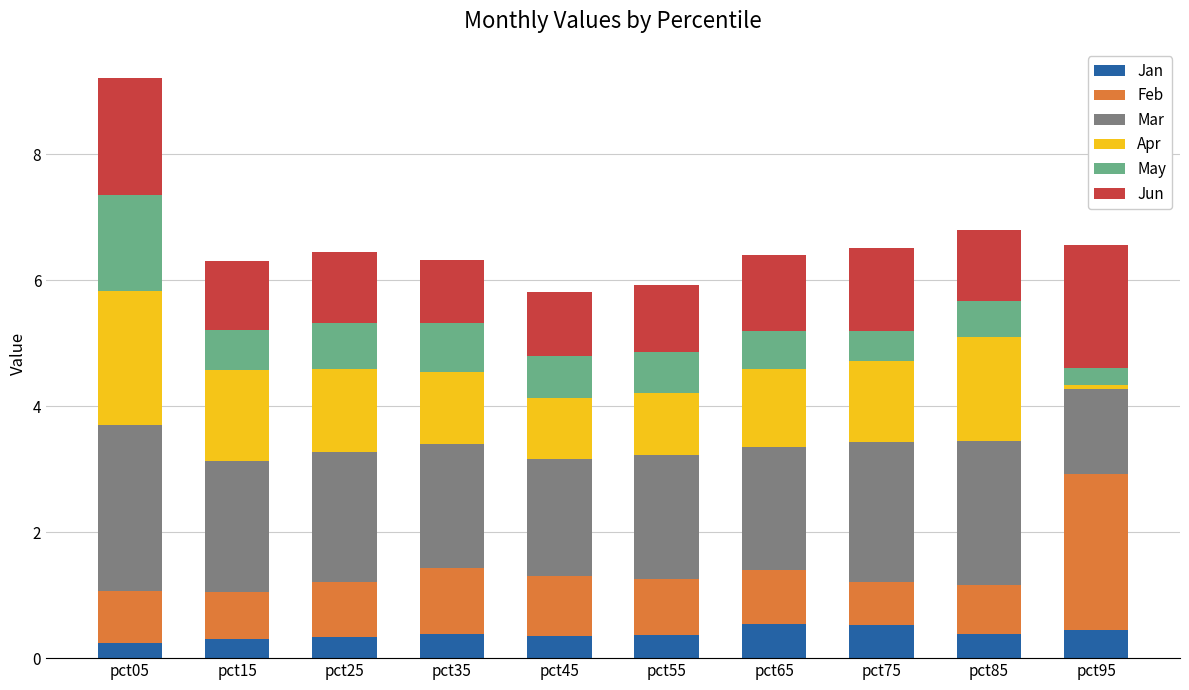

At which category is the sum across all series the highest?

pct05